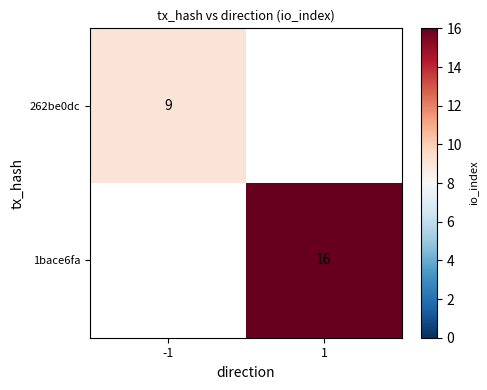

Between 1 and -1, which is larger?

-1